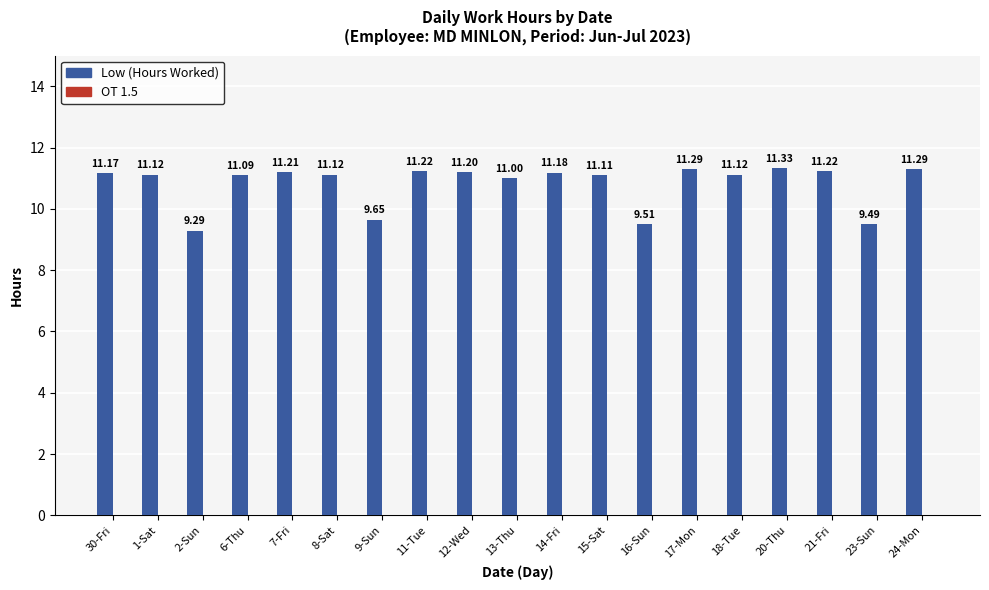

How many bars are there in total?

19